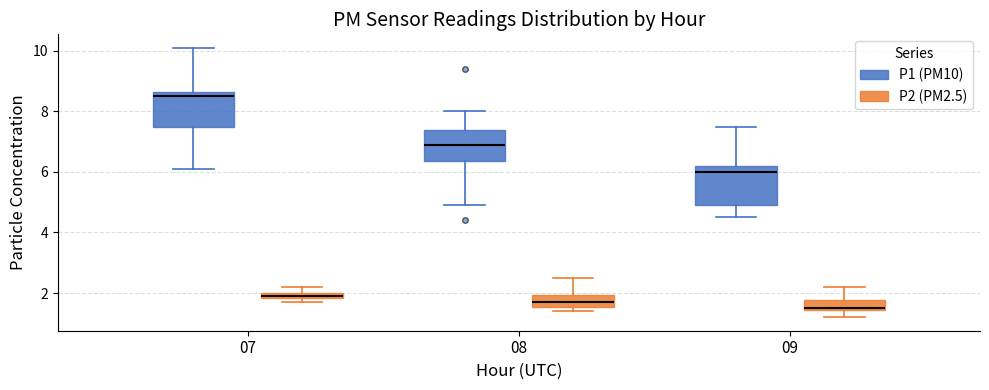

Where is the lower edge of the box for 09 (P1 (PM10)) on the y-axis? The values are not printed on the chart, so give them approximately, as read against the axis.

5.0